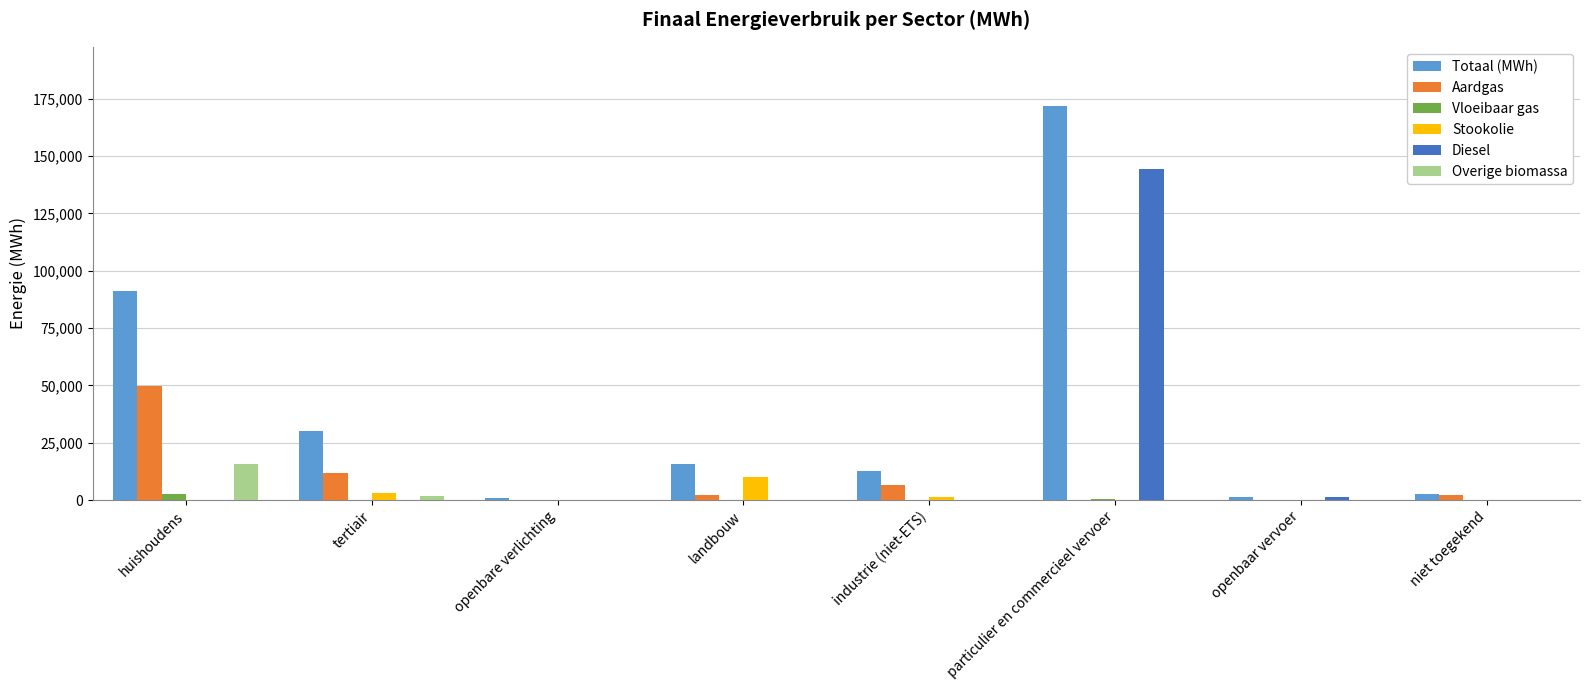

What is the sum of all Totaal (MWh) values?

326470.5